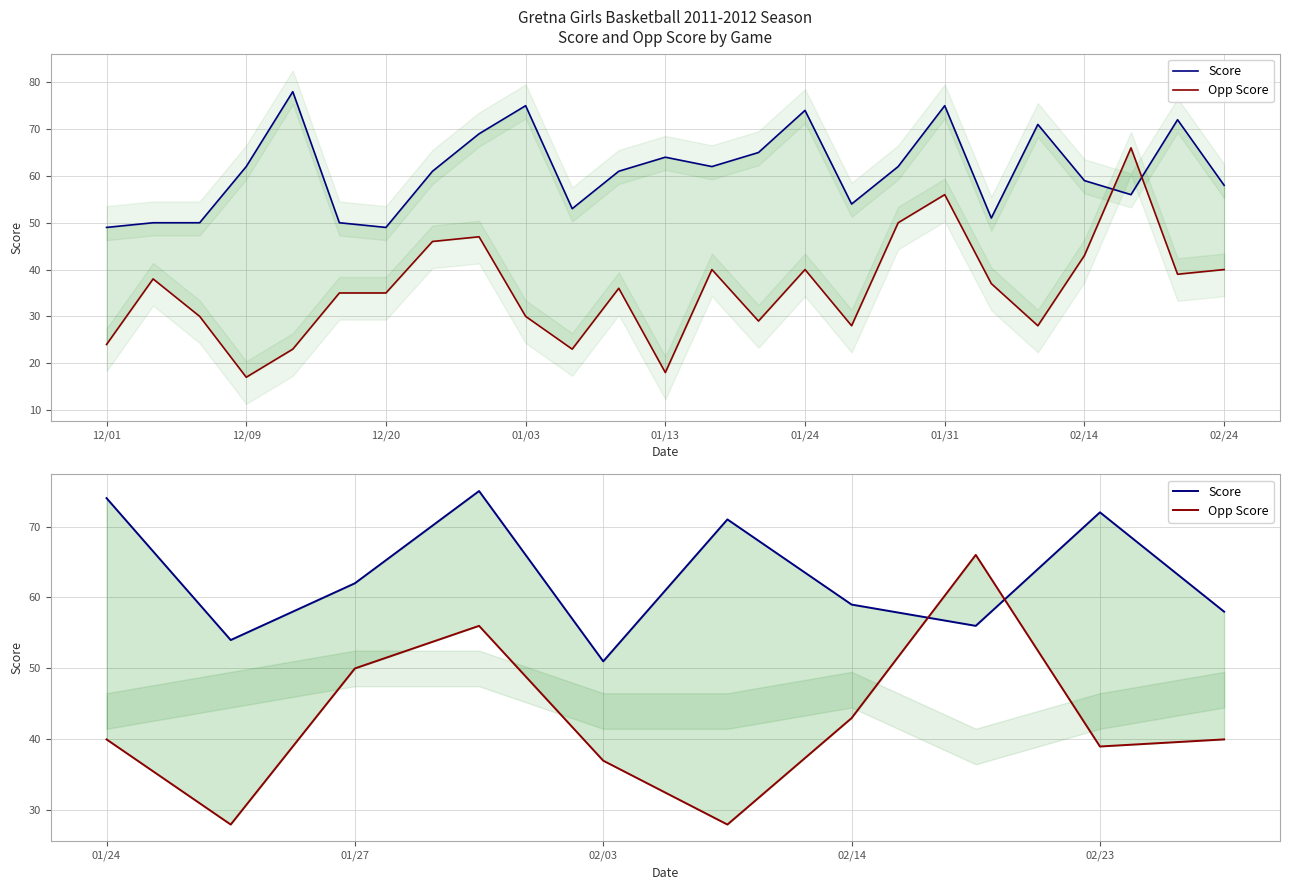

At which label is Opp Score closest to 47?

01/27